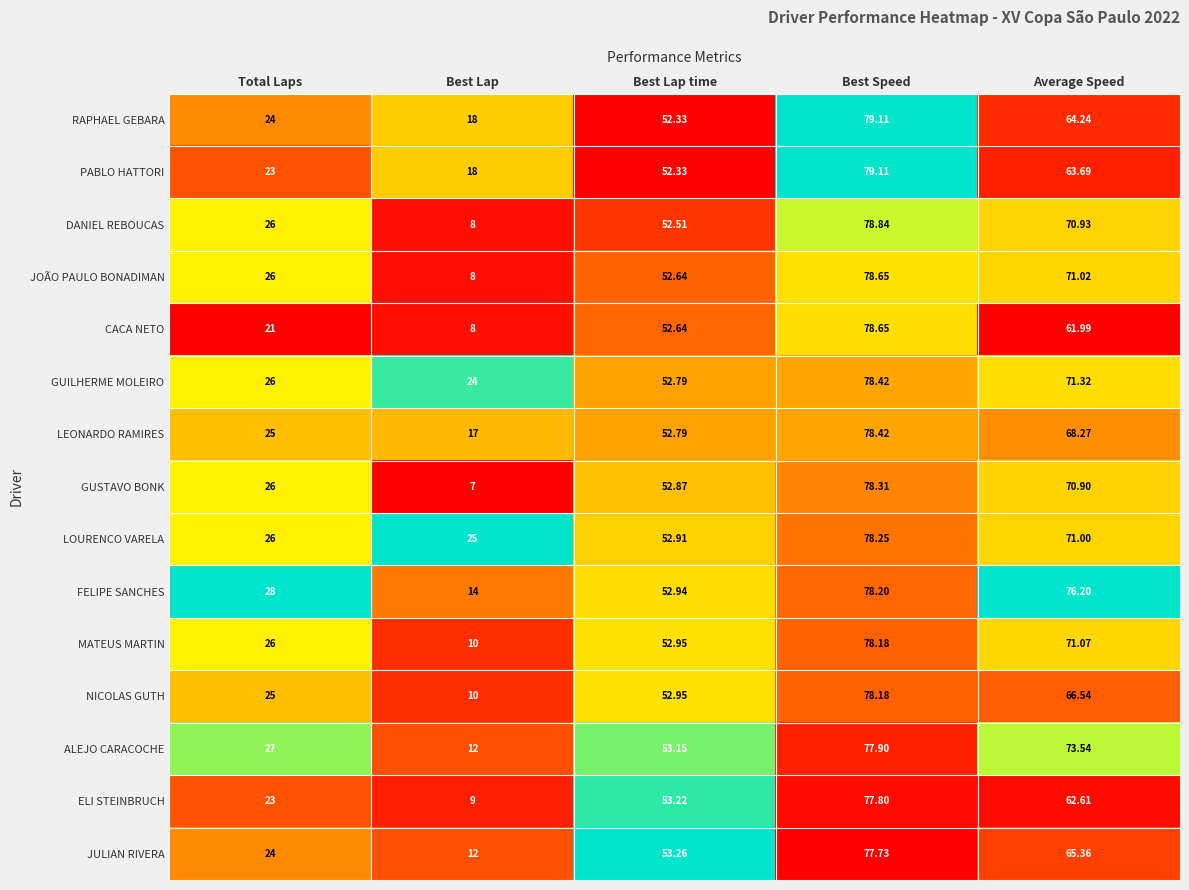

Rank the categories by ALEJO CARACOCHE value from highest to lowest.

Best Speed, Average Speed, Best Lap time, Total Laps, Best Lap